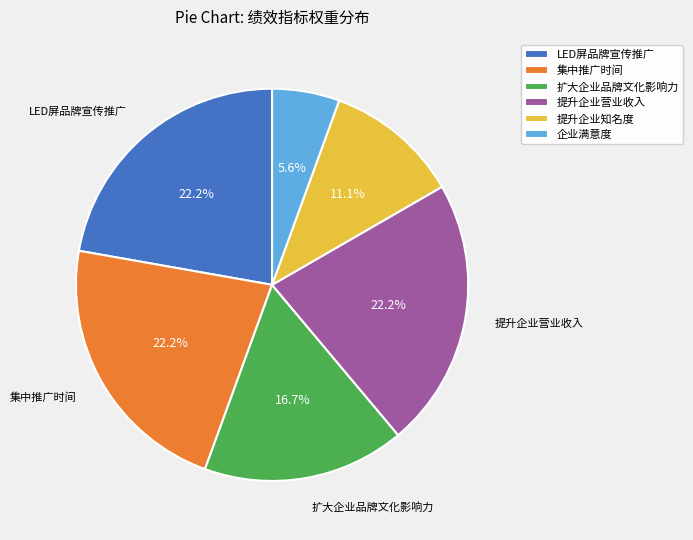

What portion of the pie excludes LED屏品牌宣传推广?

77.8%